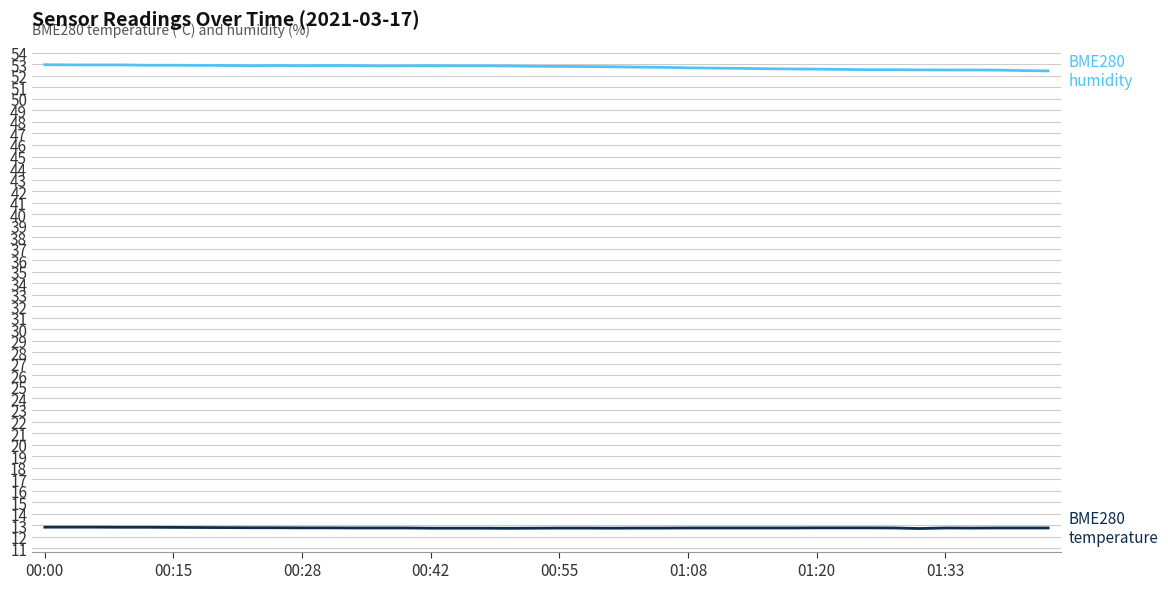

What is the smallest value displayed?

12.7